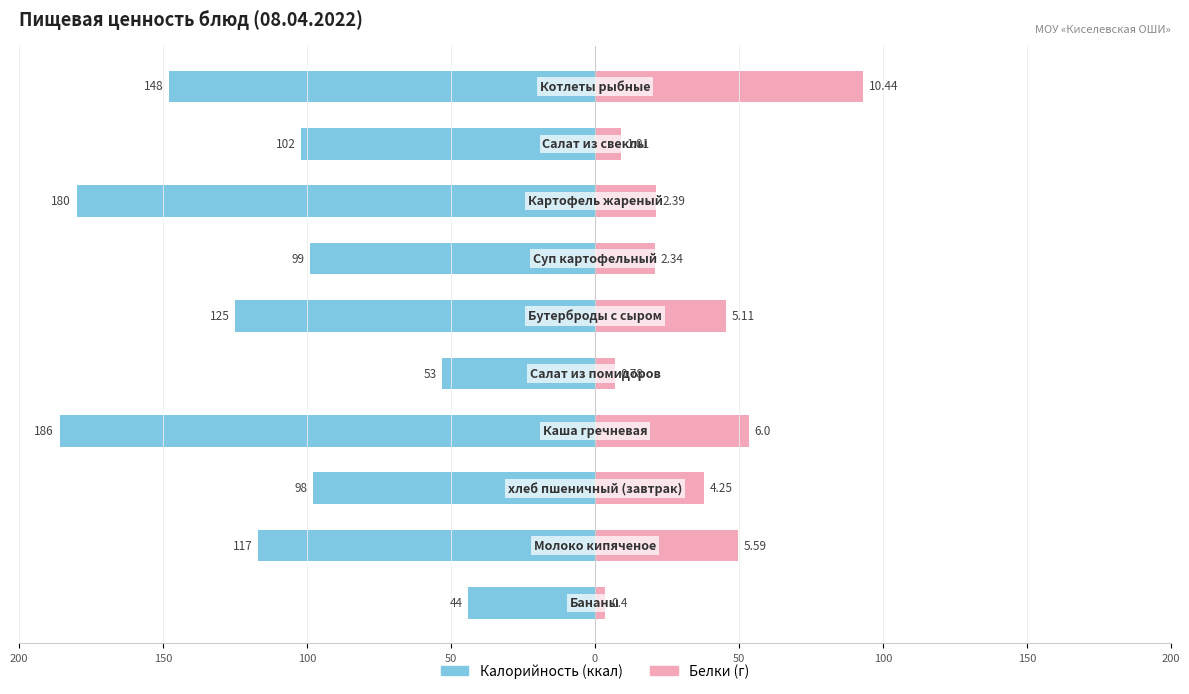

What are all the series names shown in the legend?

Калорийность (ккал), Белки (г)